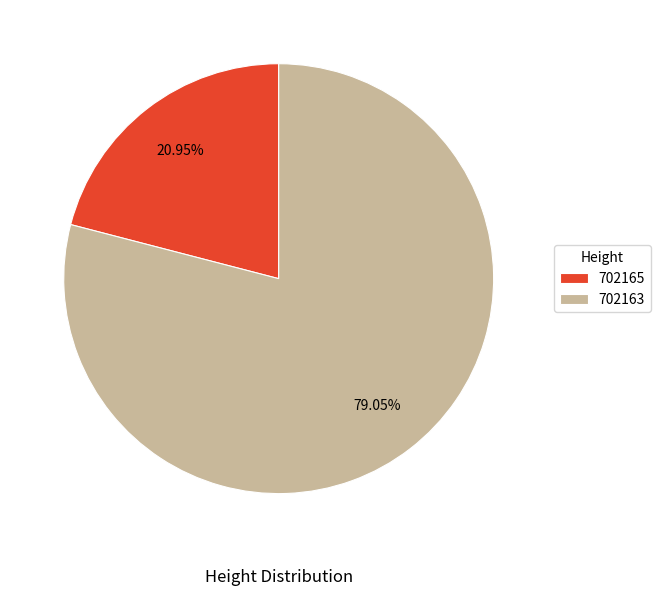

Which slice is the largest?

702163